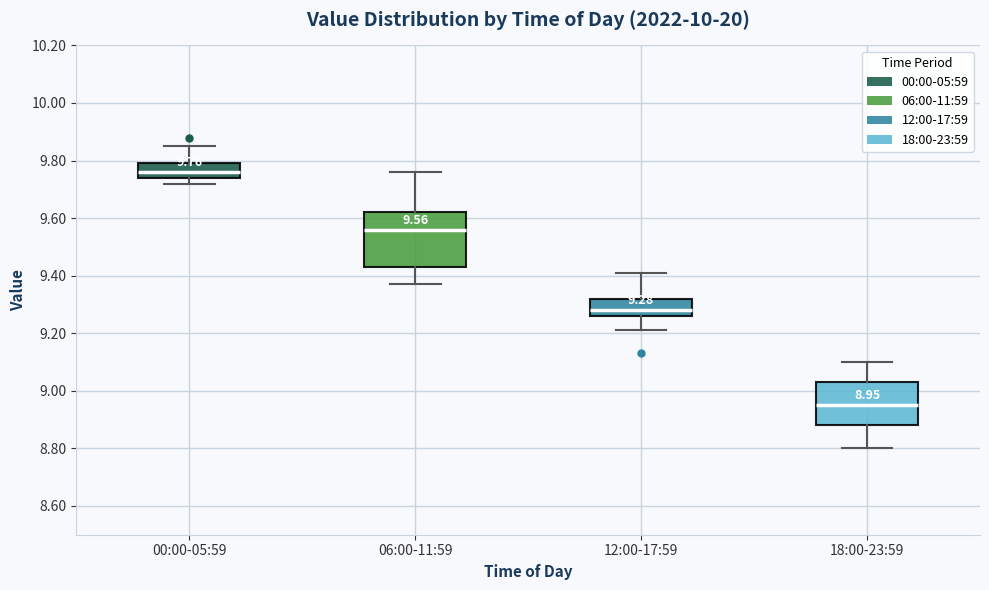

Comparing the boxes themselves (not the whiskers), which one is the tallest?

06:00-11:59